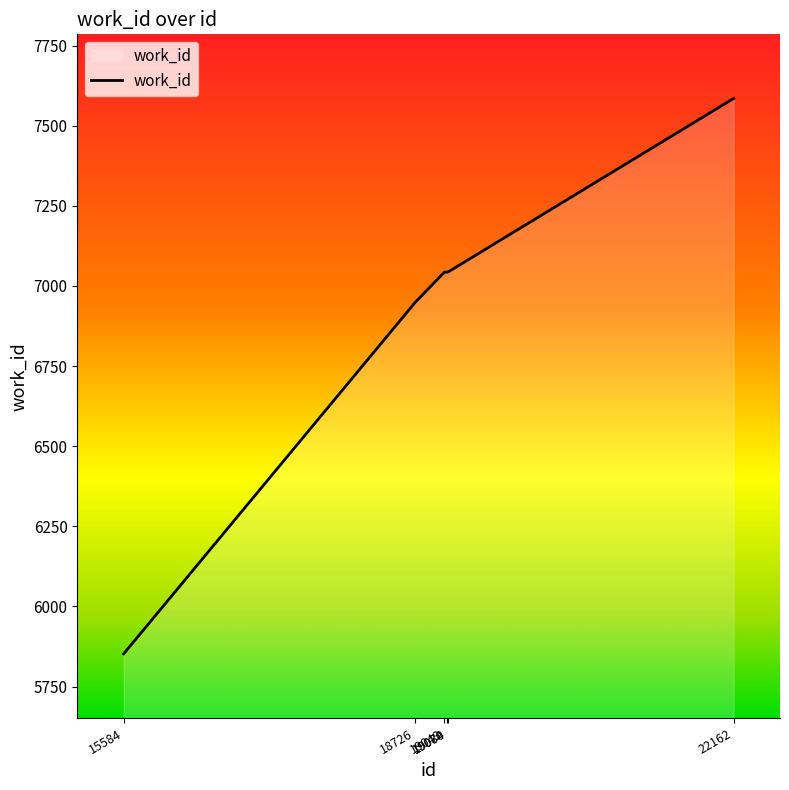

True or false: the data shows 7043 at 19080.

True